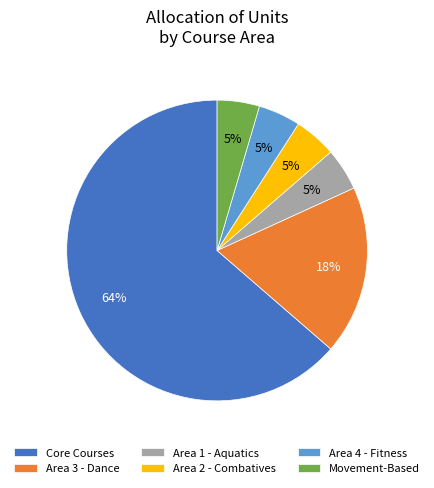

Do Area 4 - Fitness and Area 2 - Combatives together represent more than half of the pie?

No